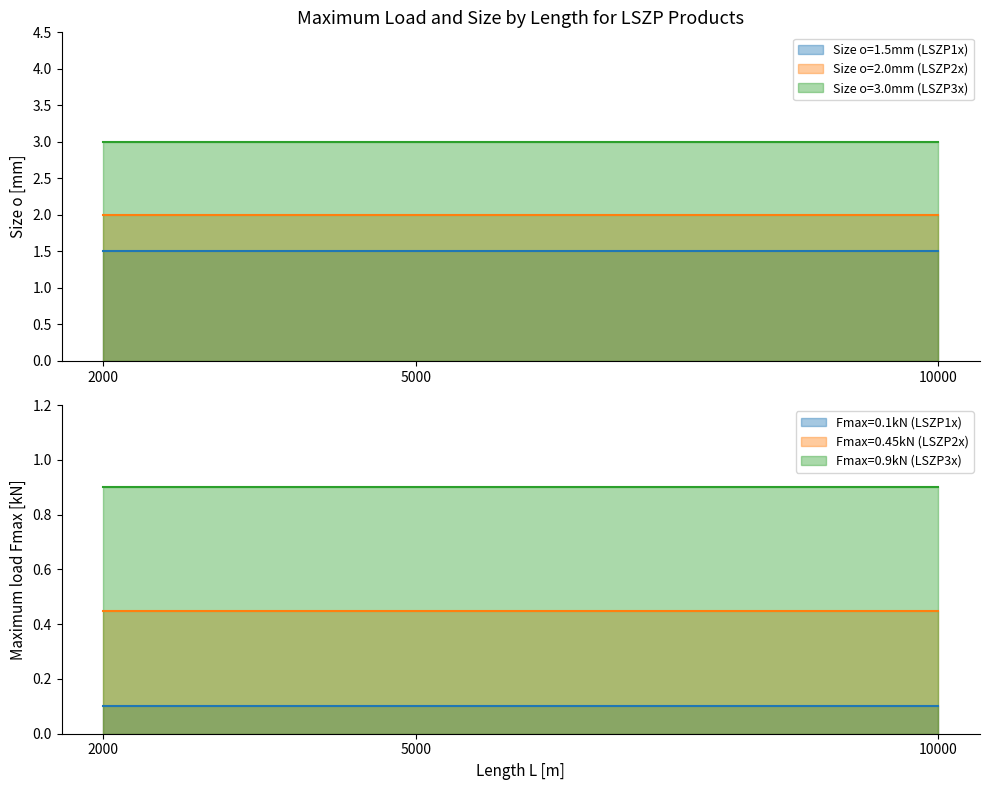

True or false: Maximum load Fmax[kN] has a value of 1.5 at 10000.

False